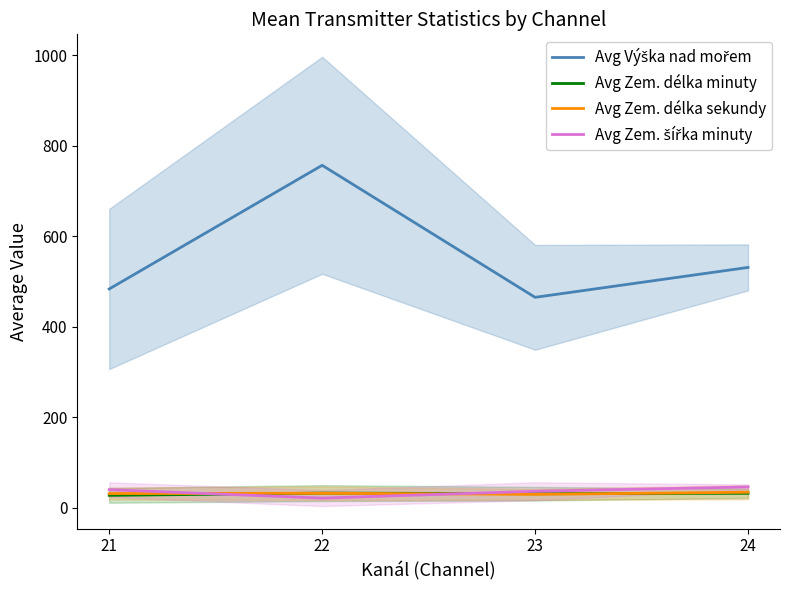

What is the difference between the Avg Zem. délka minuty values at 21 and 22?

5.0